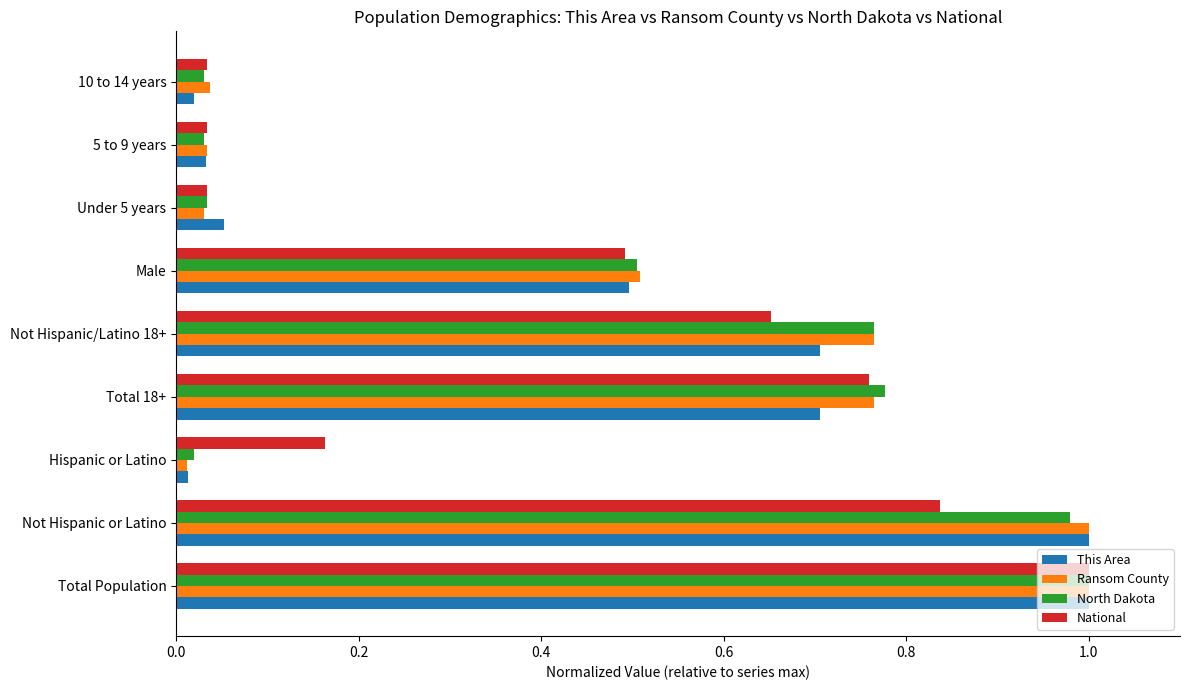

The value of North Dakota at Male is 0.5. True or false?

True